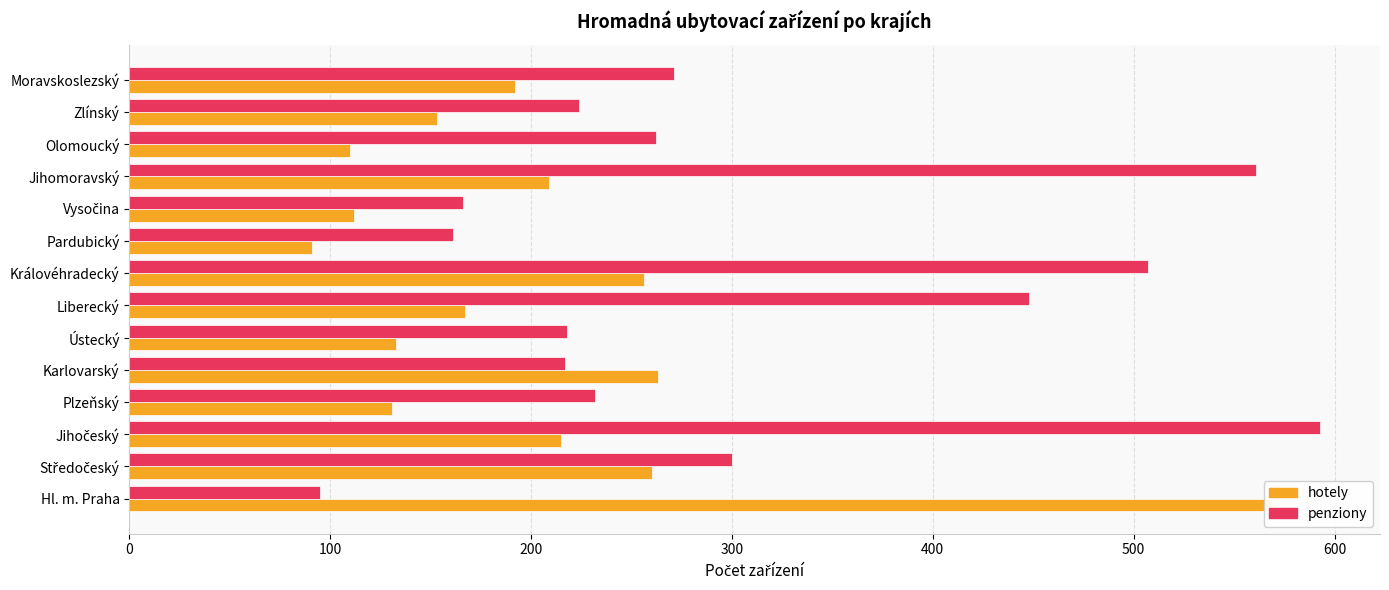

The hotely series shows 438 at Středočeský. True or false?

False